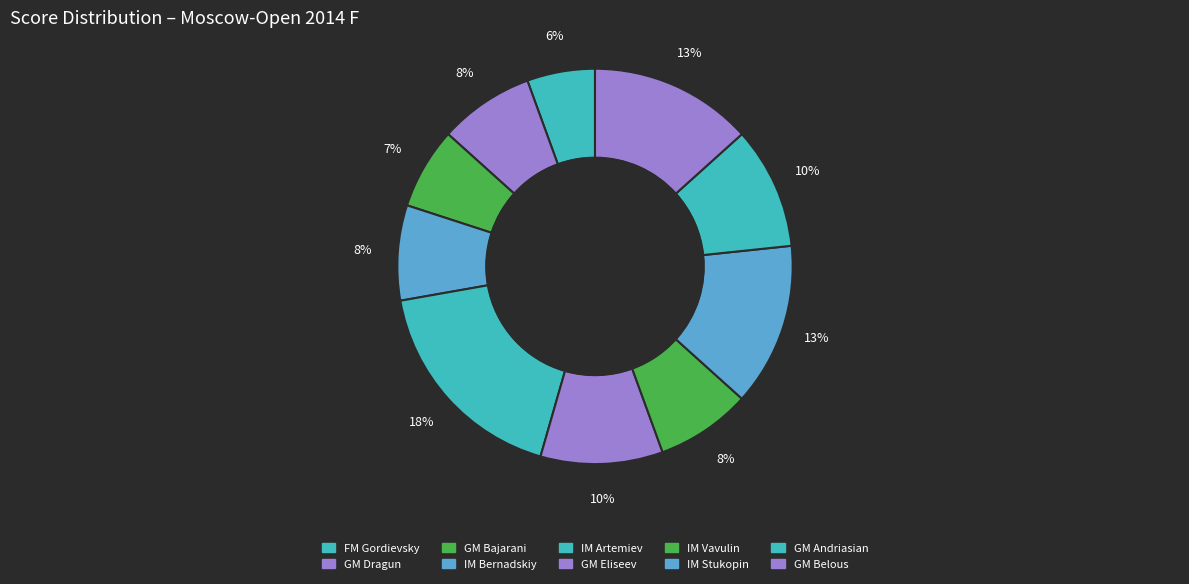

Combined, do IM Artemiev and FM Gordievsky account for over 50%?

No